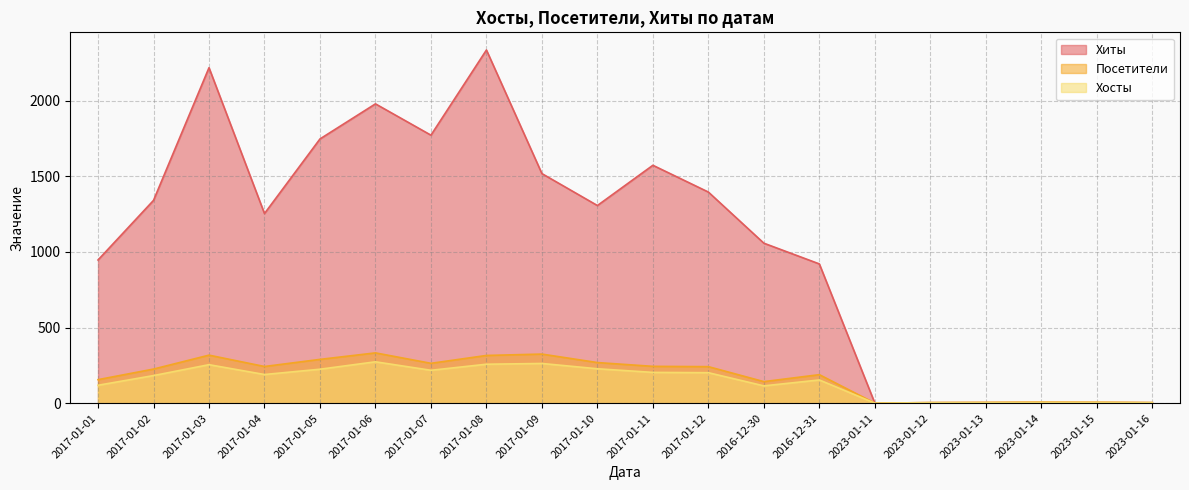

What is the sum of the Хосты values at 2023-01-14 and 2017-01-01?

125